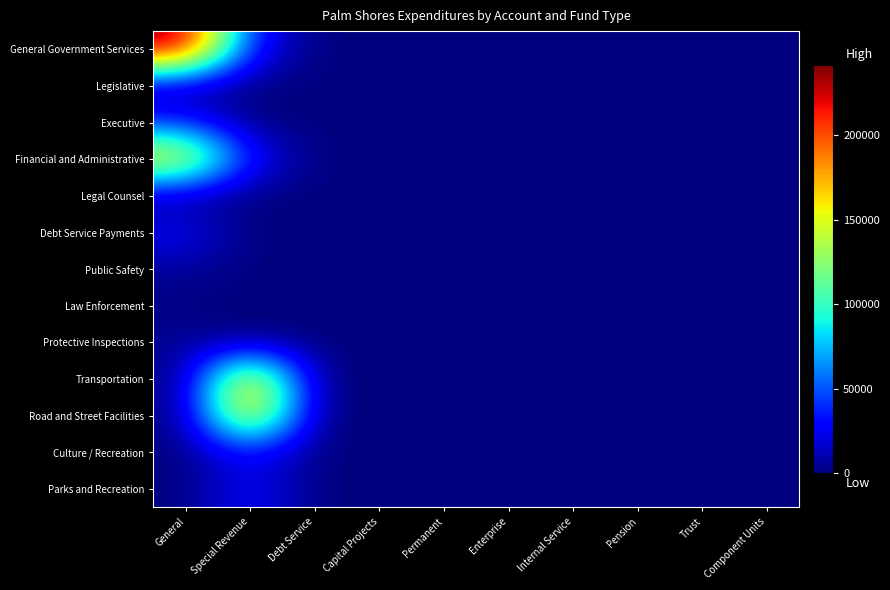

At which category is the sum across all series the highest?

Special Revenue